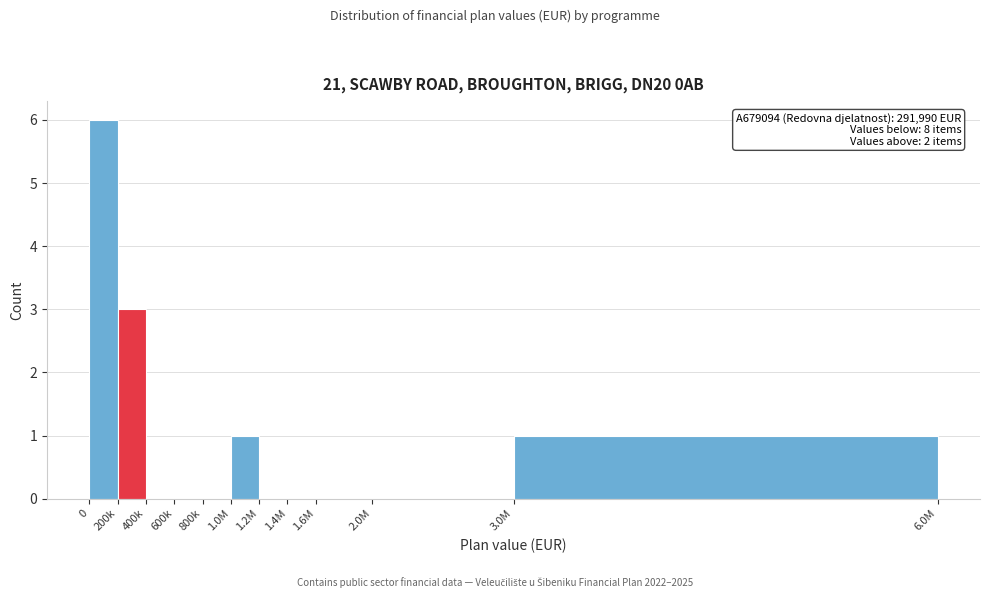

Reading left to right, transcribe all the data shown in this chart.

0=6	200k=3	400k=0	600k=0	800k=0	1.0M=1	1.2M=0	1.4M=0	1.6M=0	2.0M=0	3.0M=1